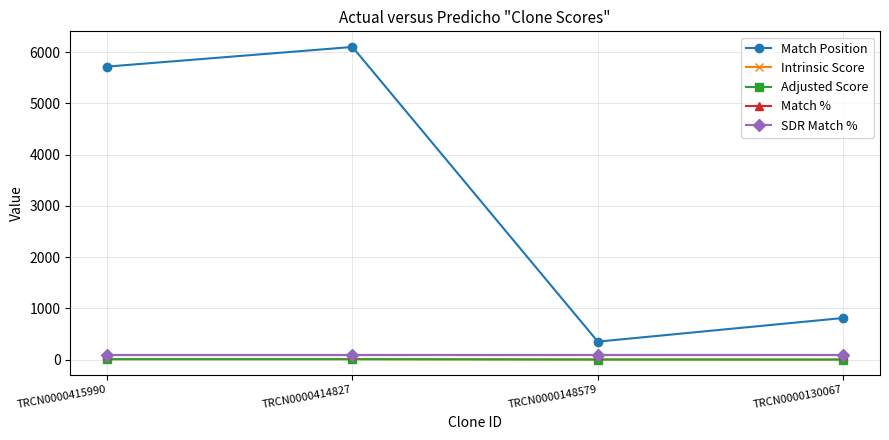

Is this an area chart (filled region under the line)?

No